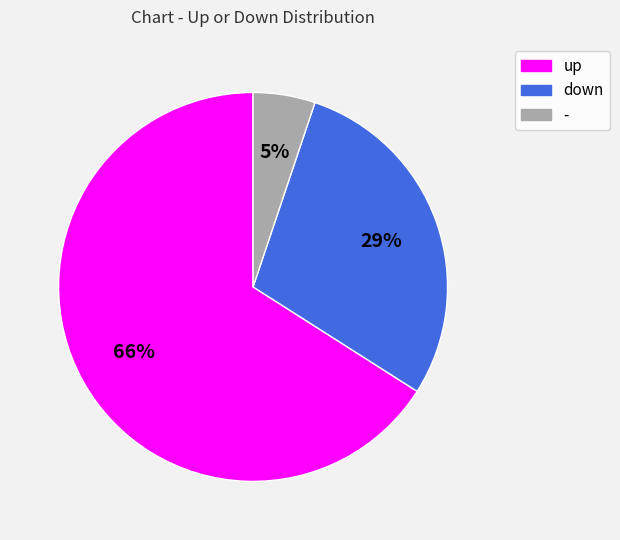

What is the largest slice in the pie chart?

up